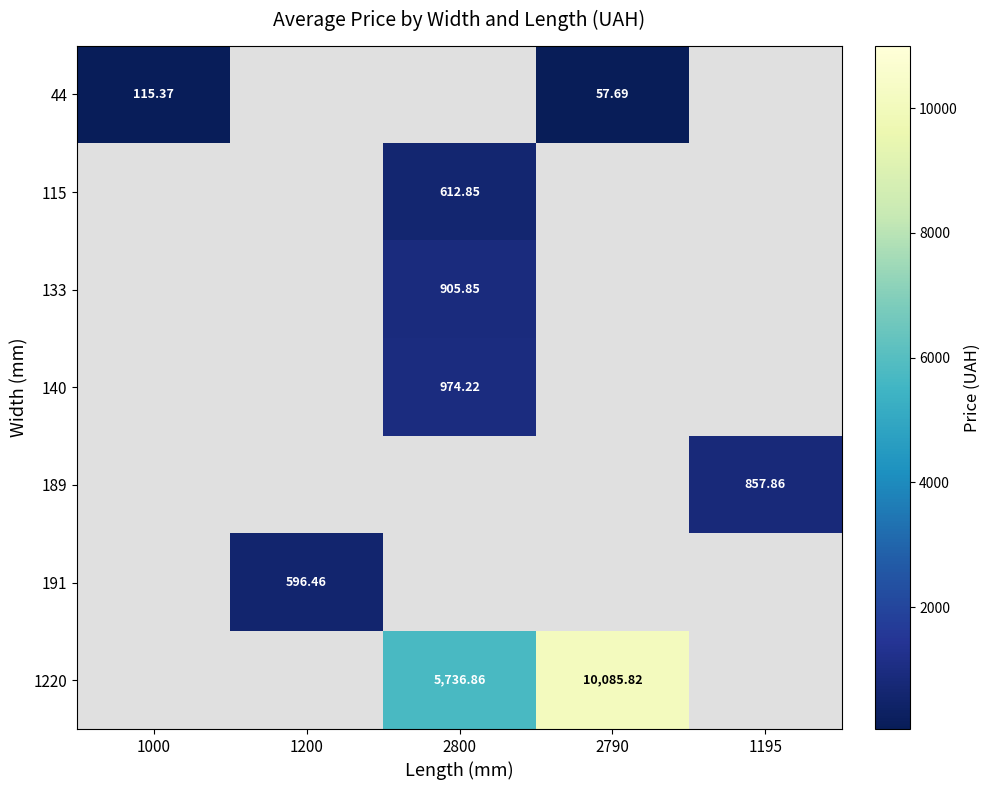

How many positive values does the 1220 series have?

2